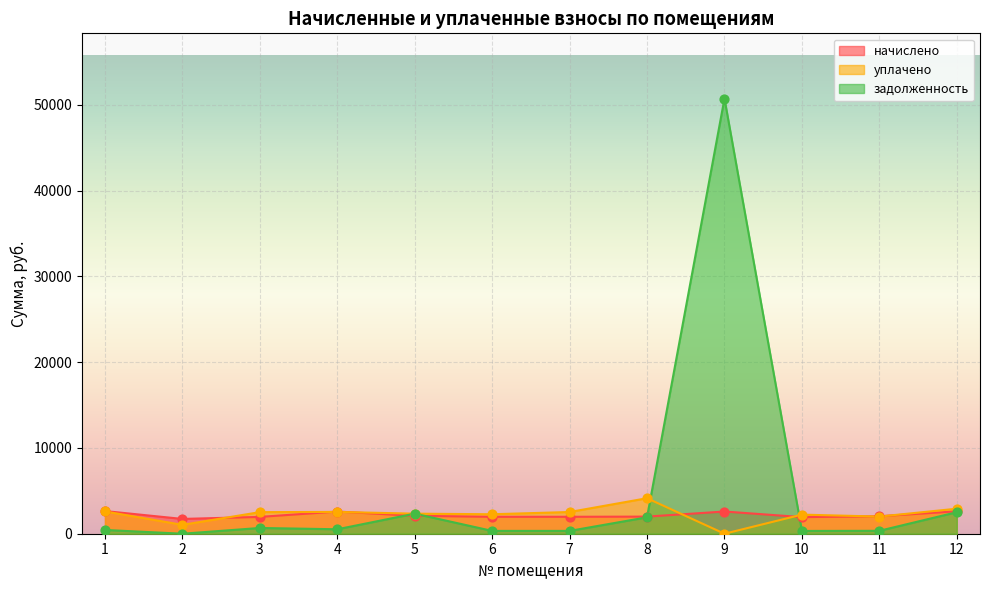

At how many categories does at least one series exceed 5461?

1